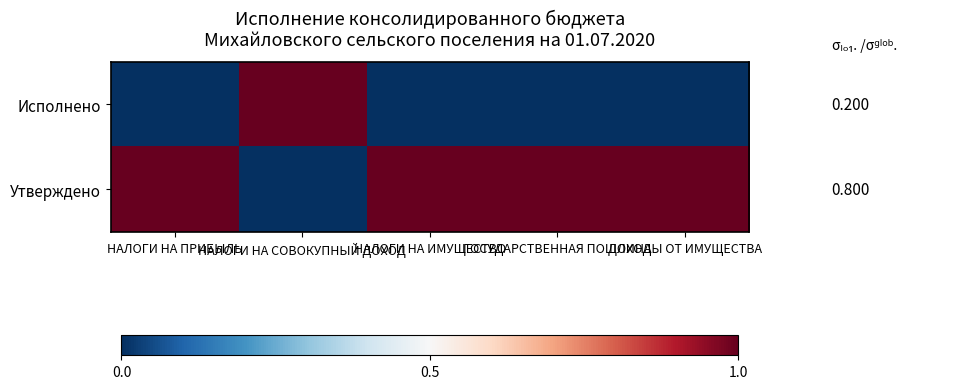

How many values in Утверждено are above zero?

4